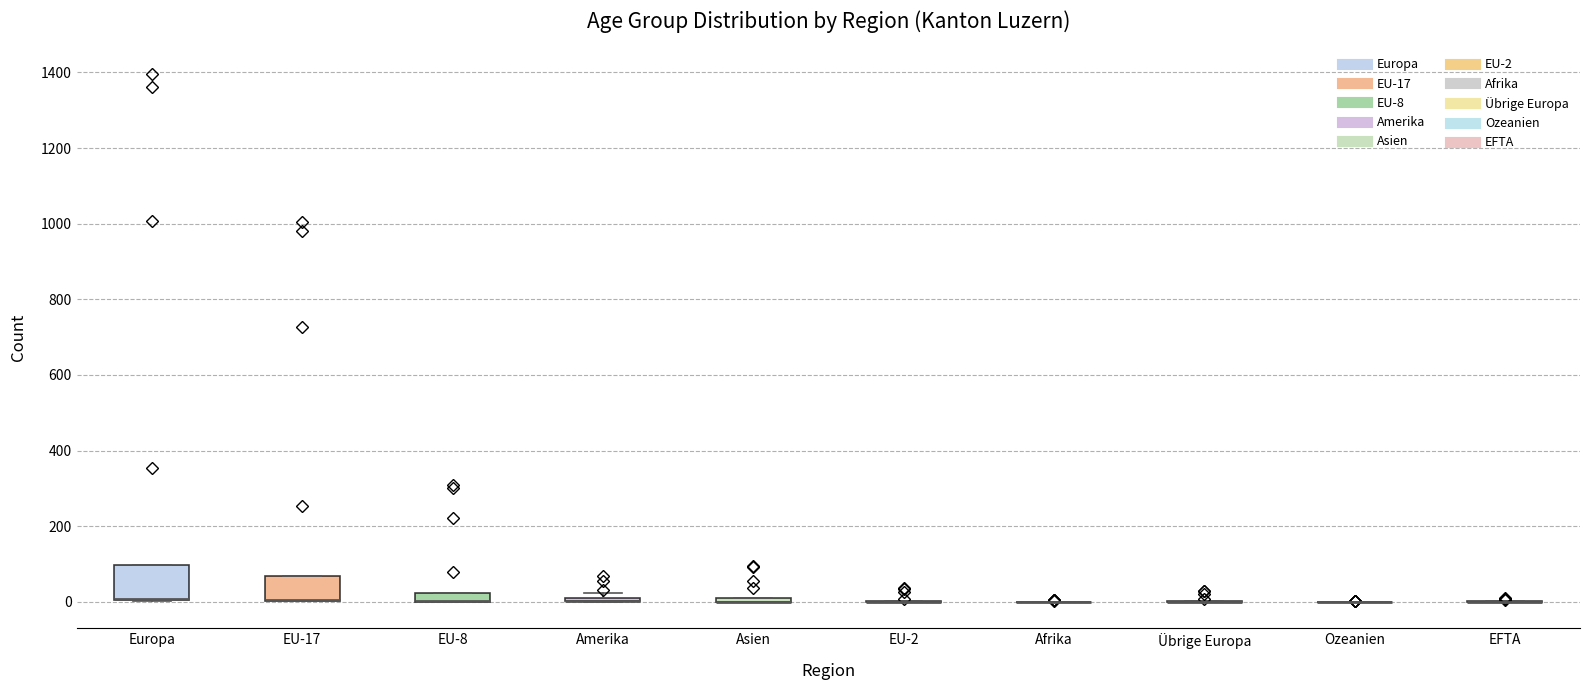

Where is the lower edge of the box for Europa on the y-axis? The values are not printed on the chart, so give them approximately, as read against the axis.

0